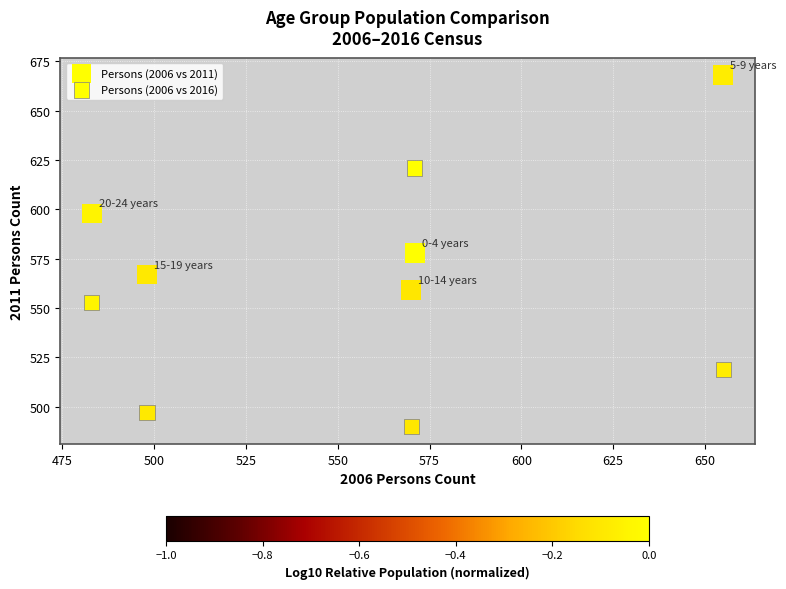

How many points are shown in the scatter plot?

10